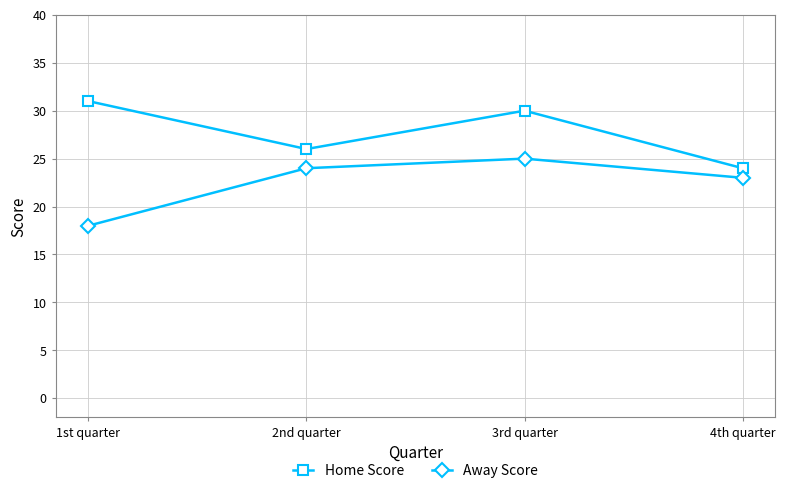

Which series has the largest total across all categories?

Home Score